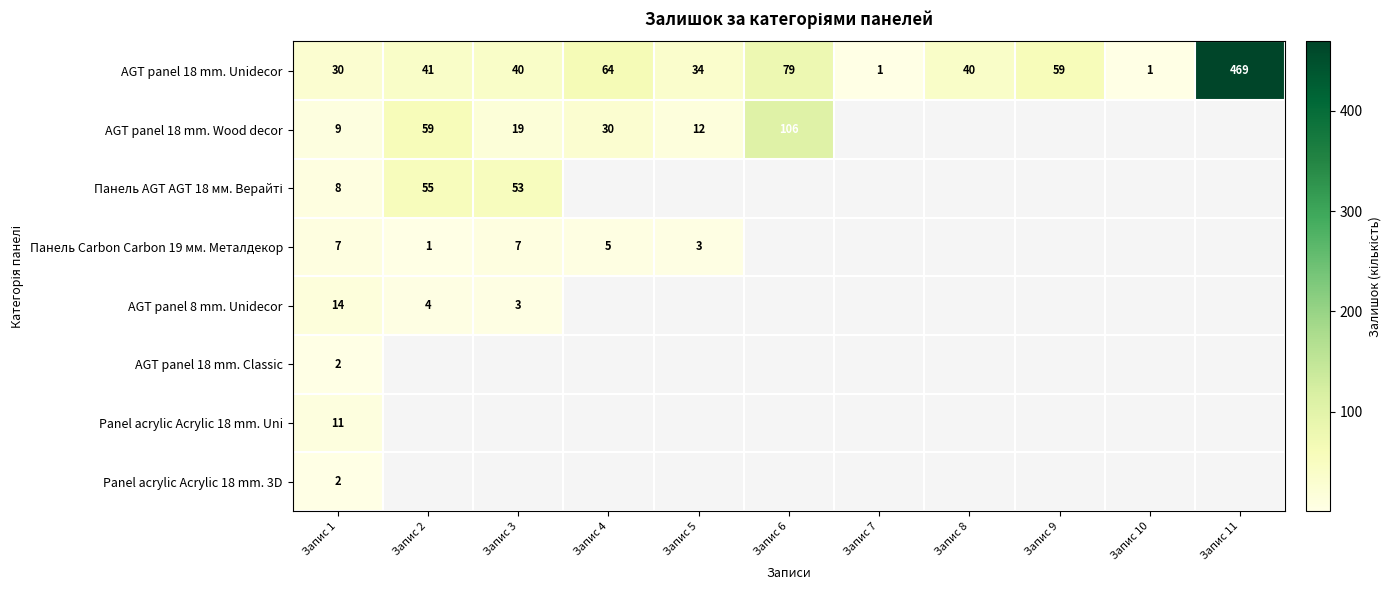

What is the maximum value shown in the chart?

469.0